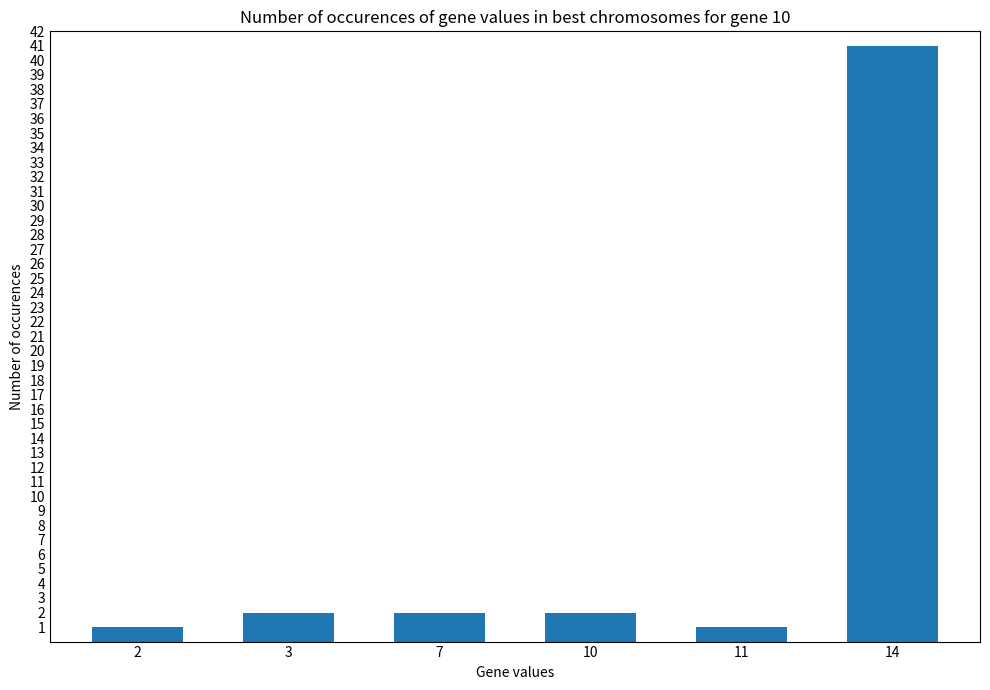

Is it true that the value at 2 is 1?

True